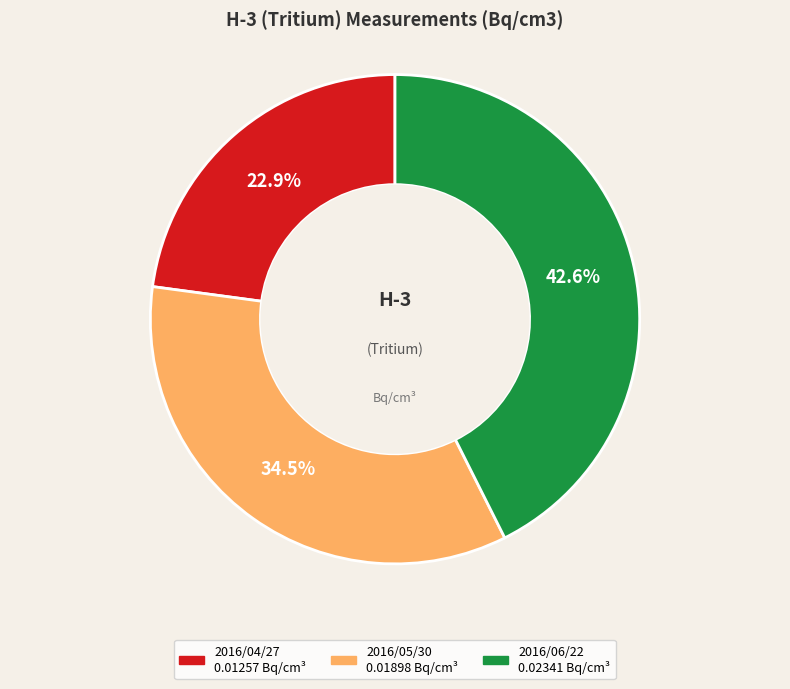

Combined, what portion of the pie is 2016/04/27 and 2016/06/22?

65.5%